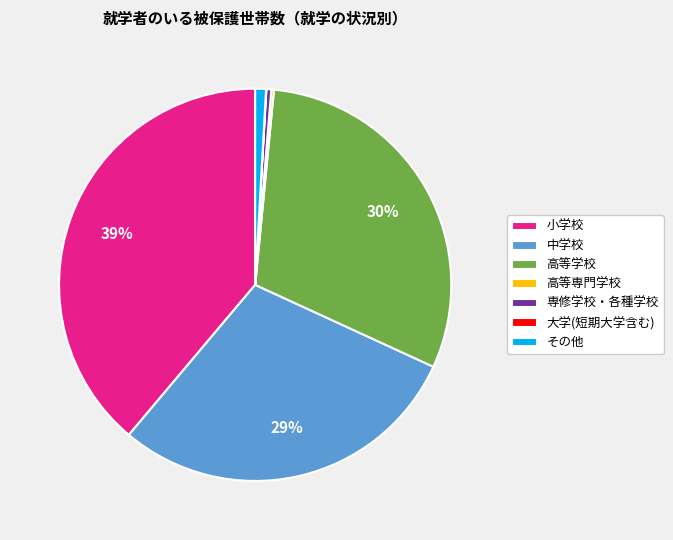

Is 高等学校 the majority of the pie?

No